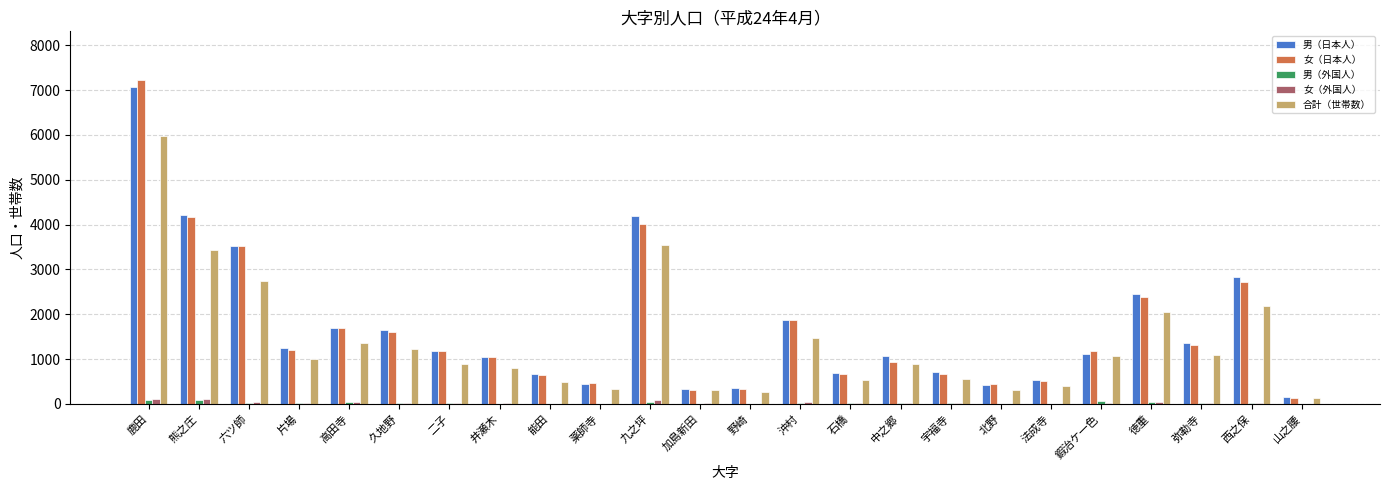

At which category does the chart reach its peak across all series?

鹿田